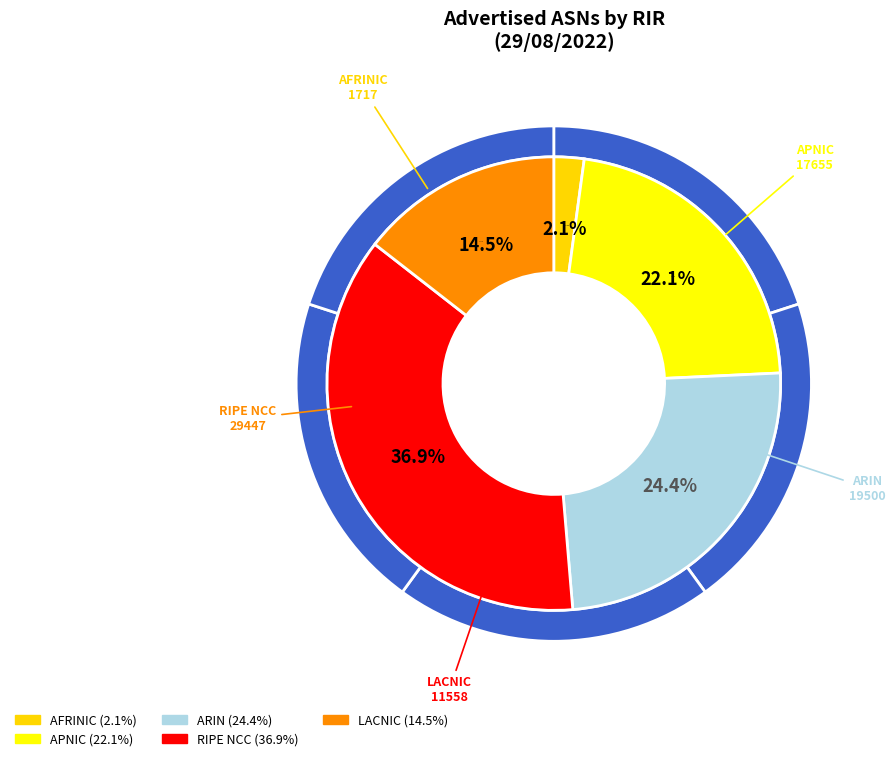

Count the number of slices in the pie.

5